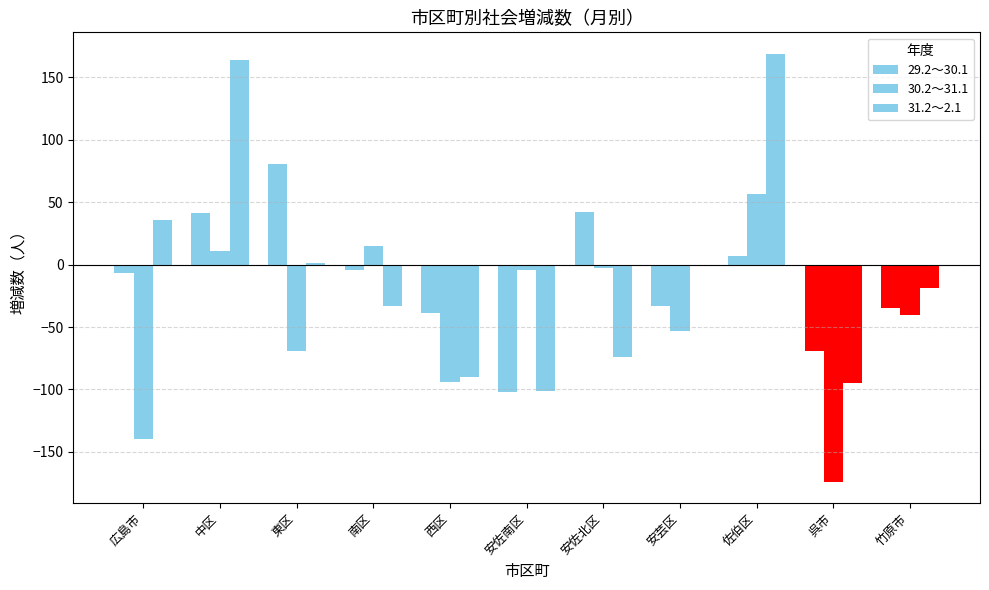

Which series has the largest range (max minus min)?

31.2～2.1